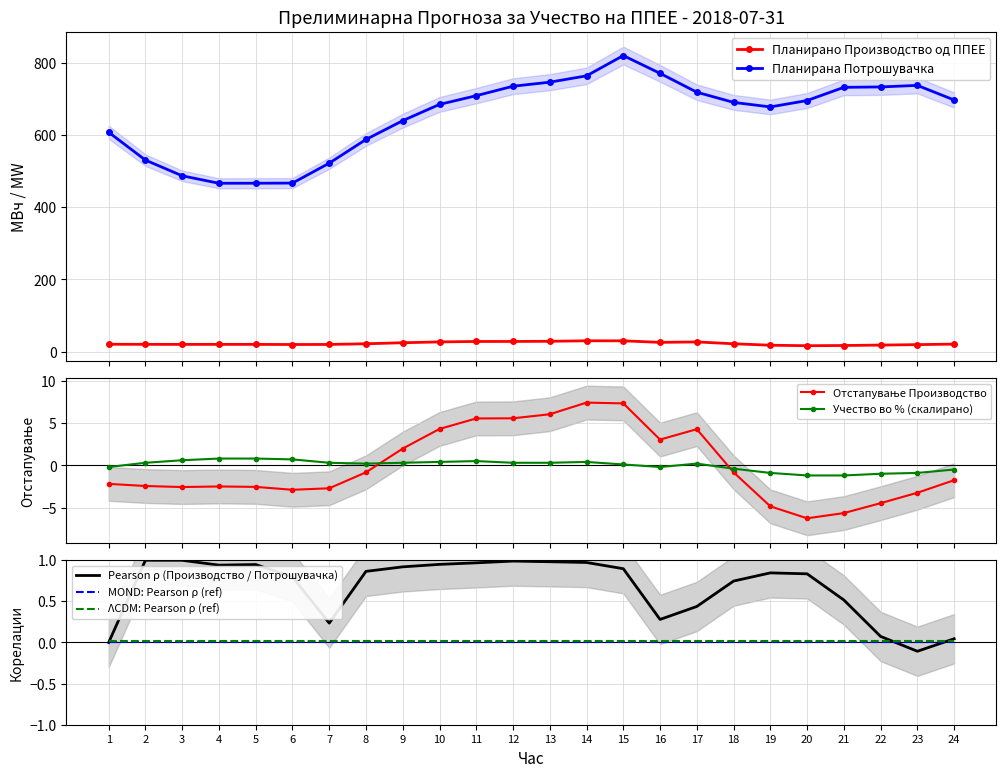

Which has a higher value, 13 or 12?

13